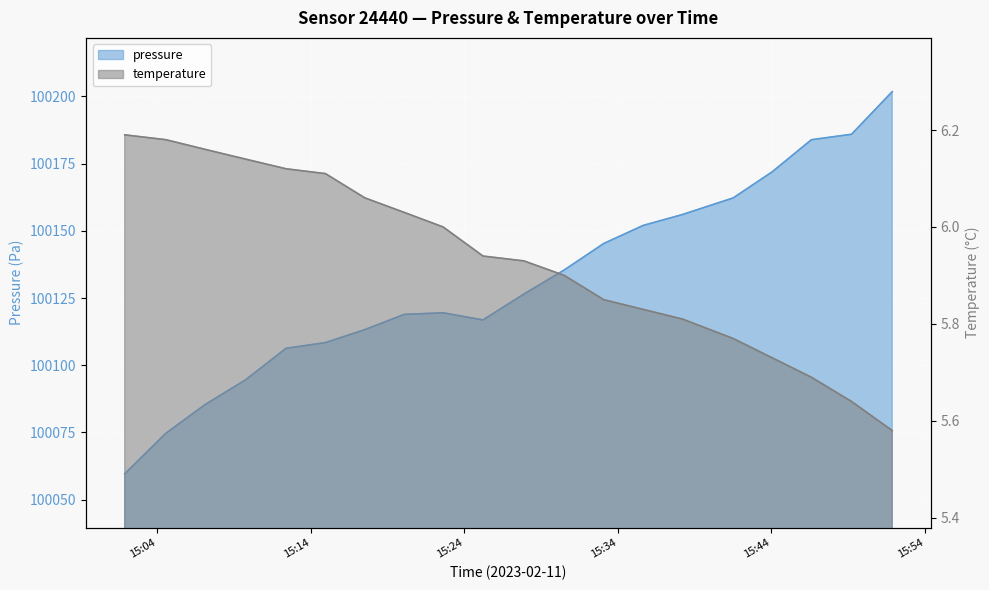

Is it true that temperature equals 6.1 at 2023-02-11T15:14:57?

True